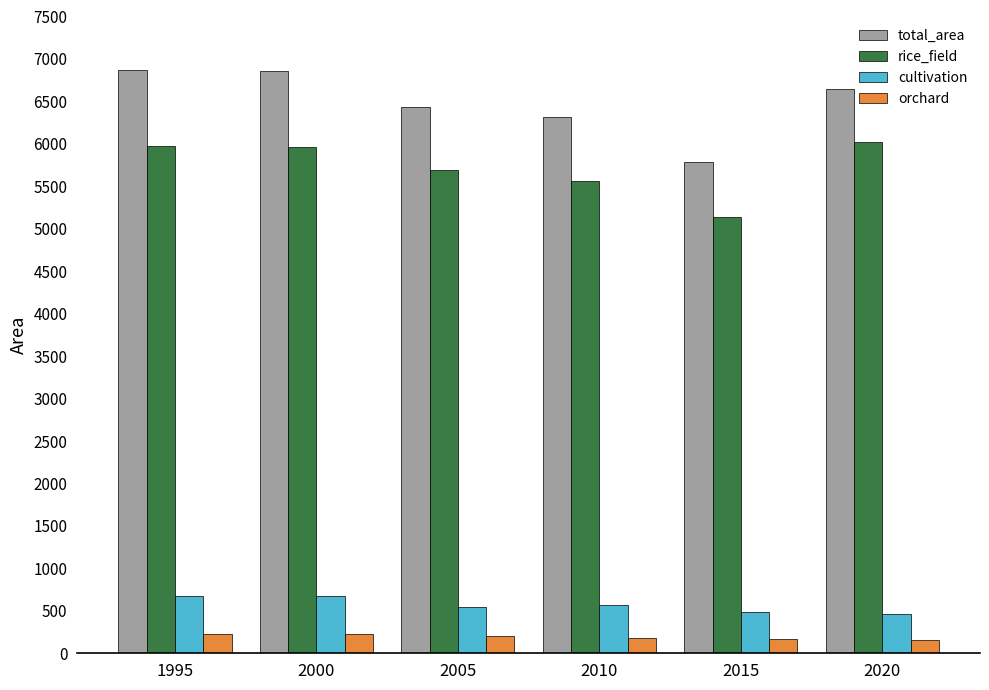

What is the total value across all series at 2015?

11562